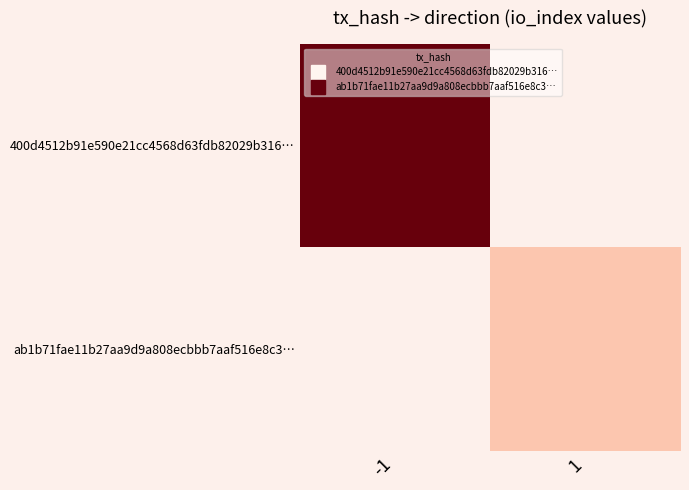

Reading left to right, list all the values displayed in this chart.

400d4512b91e590e21cc4568d63fdb82029b316…: -1=89	1=0
ab1b71fae11b27aa9d9a808ecbbb7aaf516e8c3…: -1=0	1=19